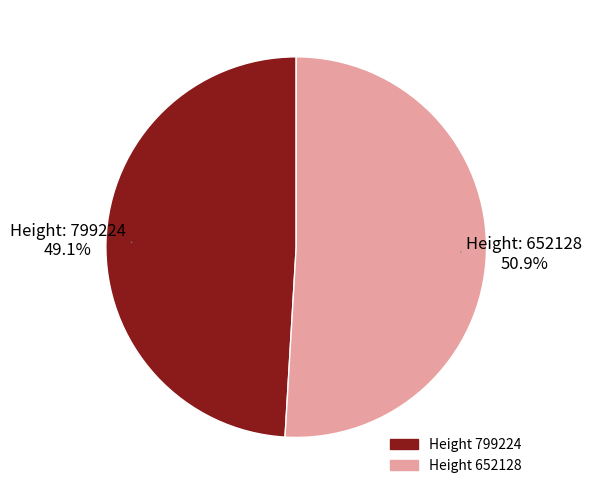

Does any single category account for the majority?

Yes